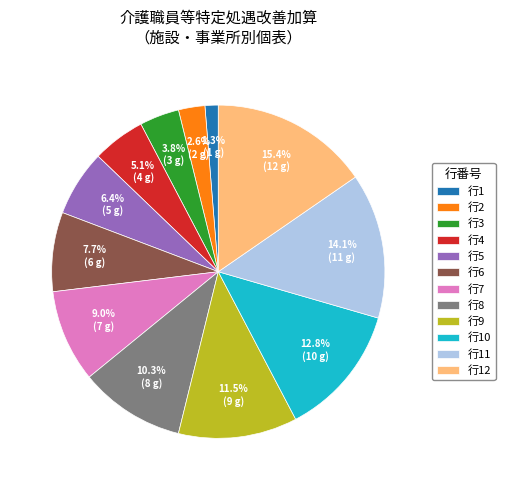

Which has a higher value, 行7 or 行1?

行7